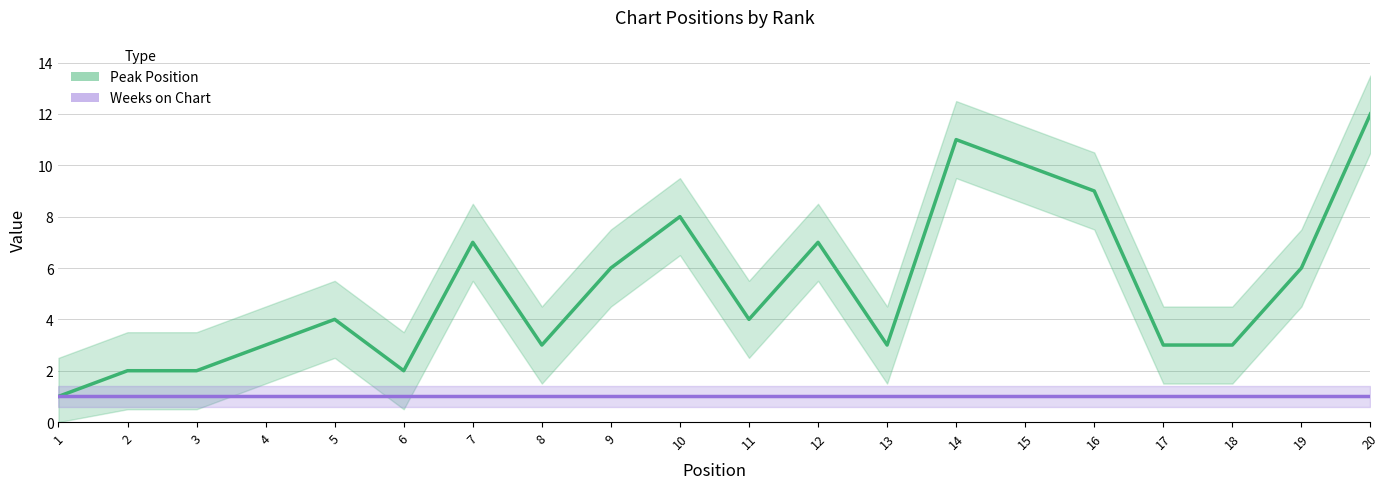

True or false: Peak Position has more than 2 interior local peaks.

True